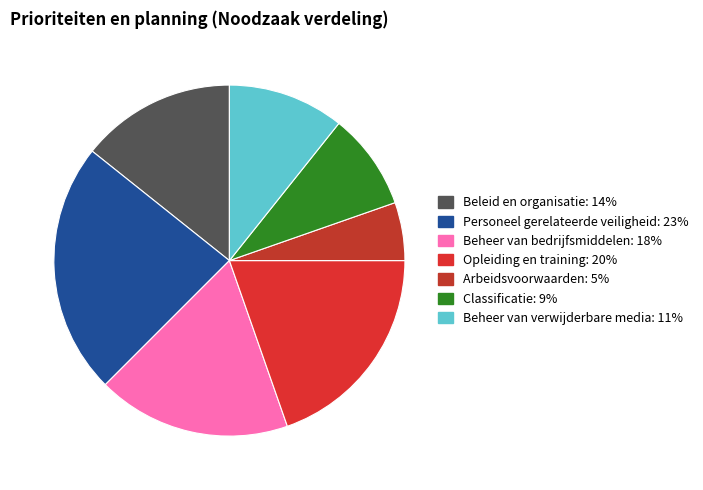

Which slice is the smallest?

Arbeidsvoorwaarden